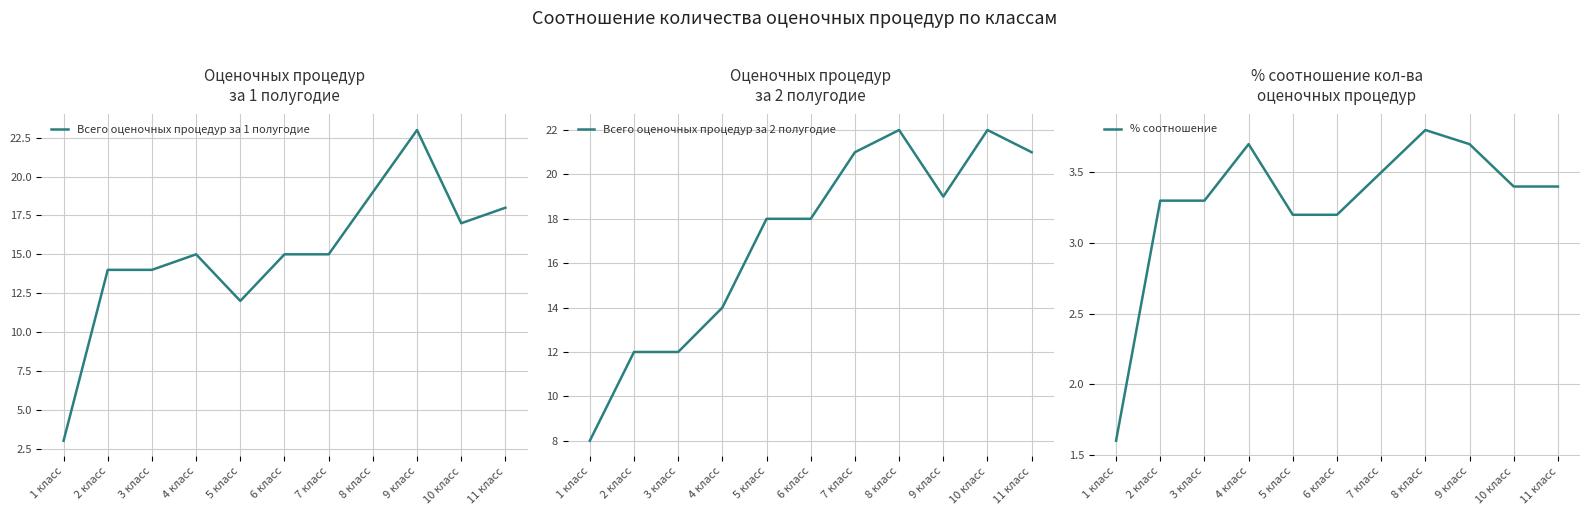

True or false: % соотношение and Всего оценочных процедур за 1 полугодие intersect in this chart.

False